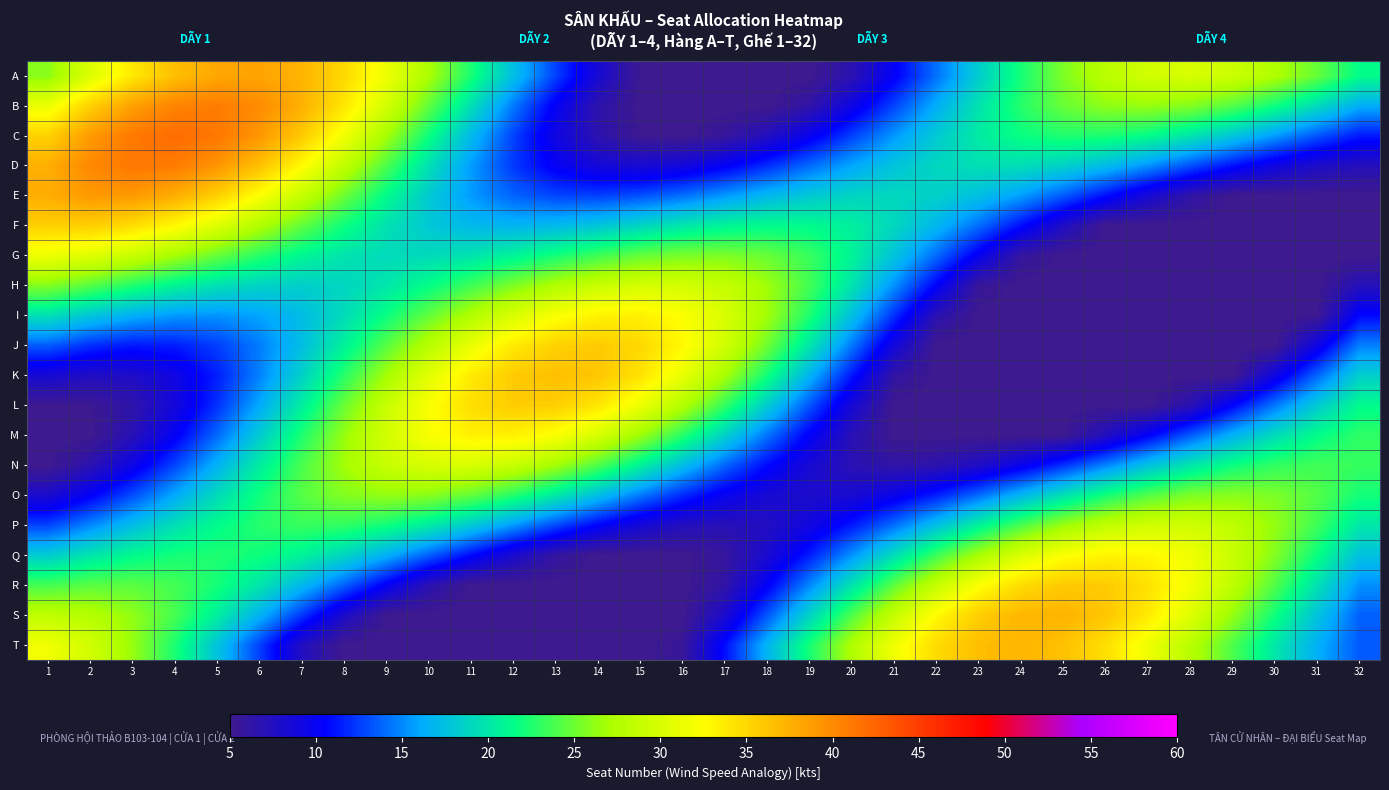

Reading right to left, extract all data points from this chart.

A: 32=21.5	31=24.8	30=27.4	29=29.2	28=30.0	27=29.6	26=28.1	25=25.6	24=22.2	23=18.3	22=14.2	21=10.3	20=6.8	19=5.0	18=5.0	17=5.0	16=5.0	15=5.2	14=8.5	13=12.6	12=17.4	11=22.3	10=27.2	9=31.5	8=34.9	7=37.3	6=38.4	5=38.1	4=36.6	3=33.9	2=30.3	1=26.0
B: 32=16.3	31=19.2	30=21.9	29=24.2	28=25.7	27=26.4	26=26.2	25=24.9	24=22.7	23=19.8	22=16.4	21=12.8	20=9.3	19=6.3	18=5.0	17=5.0	16=5.0	15=5.0	14=6.6	13=10.1	12=14.5	11=19.5	10=24.7	9=29.6	8=34.0	7=37.6	6=39.9	5=40.9	4=40.5	3=38.6	2=35.5	1=31.3
C: 32=11.3	31=13.3	30=15.5	29=17.8	28=19.9	27=21.5	26=22.4	25=22.5	24=21.8	23=20.3	22=18.1	21=15.5	20=12.6	19=9.9	18=7.5	17=5.8	16=5.0	15=5.2	14=6.6	13=9.2	12=12.7	11=17.1	10=21.9	9=26.9	8=31.7	7=35.9	6=39.2	5=41.3	4=41.9	3=41.2	2=38.9	1=35.4
D: 32=7.3	31=7.9	30=9.2	29=11.0	28=13.1	27=15.3	26=17.2	25=18.6	24=19.4	23=19.6	22=19.0	21=17.7	20=16.0	19=14.0	18=12.0	17=10.2	16=8.9	15=8.4	14=8.7	13=10.1	12=12.4	11=15.6	10=19.6	9=24.0	8=28.5	7=32.8	6=36.5	5=39.3	4=41.0	3=41.3	2=40.2	1=37.6
E: 32=5.0	31=5.0	30=5.0	29=5.0	28=6.3	27=8.5	26=11.0	25=13.5	24=15.7	23=17.4	22=18.6	21=19.0	20=18.8	19=18.1	18=16.9	17=15.5	16=14.2	15=13.2	14=12.6	13=12.8	12=13.8	11=15.6	10=18.2	9=21.4	8=25.0	7=28.8	6=32.4	5=35.5	4=37.8	3=39.0	2=39.0	1=37.7
F: 32=5.0	31=5.0	30=5.0	29=5.0	28=5.0	27=5.0	26=5.0	25=7.7	24=11.0	23=14.1	22=16.8	21=19.0	20=20.6	19=21.3	18=21.4	17=20.9	16=20.0	15=18.9	14=17.8	13=17.0	12=16.7	11=17.0	10=18.0	9=19.7	8=21.9	7=24.6	6=27.5	5=30.4	4=32.8	3=34.7	2=35.6	1=35.5
G: 32=5.0	31=5.0	30=5.0	29=5.0	28=5.0	27=5.0	26=5.0	25=5.0	24=5.9	23=9.9	22=14.0	21=17.7	20=20.9	19=23.3	18=24.8	17=25.5	16=25.5	15=24.7	14=23.6	13=22.2	12=20.9	11=19.8	10=19.2	9=19.2	8=19.8	7=21.0	6=22.7	5=24.8	4=26.9	3=28.9	2=30.5	1=31.4
H: 32=7.2	31=5.0	30=5.0	29=5.0	28=5.0	27=5.0	26=5.0	25=5.0	24=5.0	23=5.6	22=10.4	21=15.3	20=19.8	19=23.7	18=26.7	17=28.8	16=29.8	15=29.8	14=29.0	13=27.5	12=25.6	11=23.5	10=21.6	9=20.0	8=18.9	7=18.5	6=18.7	5=19.6	4=20.9	3=22.5	2=24.3	1=25.8
I: 32=10.8	31=5.2	30=5.0	29=5.0	28=5.0	27=5.0	26=5.0	25=5.0	24=5.0	23=5.0	22=6.8	21=12.1	20=17.5	19=22.5	18=26.8	17=30.1	16=32.4	15=33.4	14=33.3	13=32.1	12=30.1	11=27.6	10=24.7	9=21.8	8=19.3	7=17.2	6=15.9	5=15.3	4=15.5	3=16.4	2=17.8	1=19.6
J: 32=14.7	31=9.3	30=5.0	29=5.0	28=5.0	27=5.0	26=5.0	25=5.0	24=5.0	23=5.0	22=5.0	21=8.9	20=14.4	19=20.0	18=25.1	17=29.5	16=32.8	15=35.0	14=35.8	13=35.4	12=33.8	11=31.2	10=28.0	9=24.4	8=20.7	7=17.4	6=14.6	5=12.6	4=11.5	3=11.3	2=12.0	1=13.5
K: 32=18.5	31=13.9	30=9.2	29=5.0	28=5.0	27=5.0	26=5.0	25=5.0	24=5.0	23=5.0	22=5.0	21=6.2	20=11.3	19=16.7	18=22.1	17=27.0	16=31.2	15=34.3	14=36.1	13=36.6	12=35.8	11=33.8	10=30.7	9=26.9	8=22.8	7=18.6	6=14.8	5=11.5	4=9.2	3=7.9	2=7.7	1=8.5
L: 32=21.3	31=18.1	30=14.5	29=10.6	28=6.8	27=5.0	26=5.0	25=5.0	24=5.0	23=5.0	22=5.0	21=5.0	20=8.6	19=13.3	18=18.2	17=23.1	16=27.6	15=31.4	14=34.1	13=35.6	12=35.7	11=34.6	10=32.2	9=28.9	8=24.9	7=20.5	6=16.1	5=12.1	4=8.8	3=6.4	2=5.2	1=5.2
M: 32=23.0	31=21.5	30=19.3	29=16.6	28=13.5	27=10.4	26=7.5	25=5.1	24=5.0	23=5.0	22=5.0	21=5.0	20=7.0	19=10.3	18=14.3	17=18.5	16=22.8	15=26.7	14=29.9	13=32.2	12=33.4	11=33.4	10=32.1	9=29.7	8=26.4	7=22.5	6=18.2	5=14.0	4=10.2	3=7.1	2=5.0	1=5.0
N: 32=23.2	31=23.6	30=23.1	29=21.9	28=20.0	27=17.6	26=14.9	25=12.2	24=9.7	23=7.8	22=6.6	21=6.3	20=6.9	19=8.5	18=10.8	17=13.9	16=17.3	15=20.8	14=24.1	13=26.9	12=28.9	11=30.0	10=30.0	9=28.9	8=26.8	7=23.9	6=20.4	5=16.6	4=12.8	3=9.4	2=6.7	1=5.0
O: 32=22.1	31=24.2	30=25.5	29=25.9	28=25.5	27=24.2	26=22.2	25=19.6	24=16.8	23=14.0	22=11.5	21=9.6	20=8.4	19=8.0	18=8.5	17=9.8	16=11.9	15=14.5	14=17.3	13=20.2	12=22.7	11=24.7	10=26.0	9=26.3	8=25.8	7=24.3	6=22.1	5=19.3	4=16.2	3=13.1	2=10.3	1=8.1
P: 32=20.1	31=23.5	30=26.3	29=28.4	28=29.5	27=29.5	26=28.5	25=26.6	24=23.9	23=20.8	22=17.4	21=14.2	20=11.3	19=9.0	18=7.6	17=7.1	16=7.4	15=8.6	14=10.5	13=12.9	12=15.5	11=18.1	10=20.3	9=22.1	8=23.1	7=23.3	6=22.7	5=21.4	4=19.5	3=17.3	2=14.9	1=12.8
Q: 32=17.6	31=21.8	30=25.7	29=29.1	28=31.6	27=33.0	26=33.2	25=32.2	24=30.1	23=27.1	22=23.4	21=19.4	20=15.3	19=11.5	18=8.3	17=5.8	16=5.0	15=5.0	14=5.0	13=6.0	12=8.2	11=10.8	10=13.7	9=16.5	8=18.9	7=20.8	6=22.0	5=22.5	4=22.2	3=21.3	2=19.9	1=18.2
R: 32=15.2	31=19.6	30=24.1	29=28.3	28=31.8	27=34.4	26=35.8	25=35.9	24=34.7	23=32.3	22=28.8	21=24.5	20=19.8	19=14.9	18=10.3	17=6.3	16=5.0	15=5.0	14=5.0	13=5.0	12=5.0	11=5.0	10=6.8	9=10.2	8=13.7	7=17.0	6=19.9	5=22.2	4=23.7	3=24.4	2=24.4	1=23.7
S: 32=13.7	31=17.7	30=22.0	29=26.4	28=30.4	27=33.8	26=36.2	25=37.3	24=37.2	23=35.6	22=32.8	21=28.8	20=24.0	19=18.7	18=13.3	17=8.1	16=5.0	15=5.0	14=5.0	13=5.0	12=5.0	11=5.0	10=5.0	9=5.0	8=8.1	7=12.4	6=16.6	5=20.5	4=23.8	3=26.2	2=27.8	1=28.4
T: 32=13.4	31=16.4	30=20.0	29=24.0	28=27.9	27=31.5	26=34.5	25=36.4	24=37.2	23=36.7	22=34.8	21=31.6	20=27.4	19=22.3	18=16.7	17=11.0	16=5.6	15=5.0	14=5.0	13=5.0	12=5.0	11=5.0	10=5.0	9=5.0	8=5.0	7=7.5	6=12.6	5=17.7	4=22.4	3=26.4	2=29.5	1=31.6